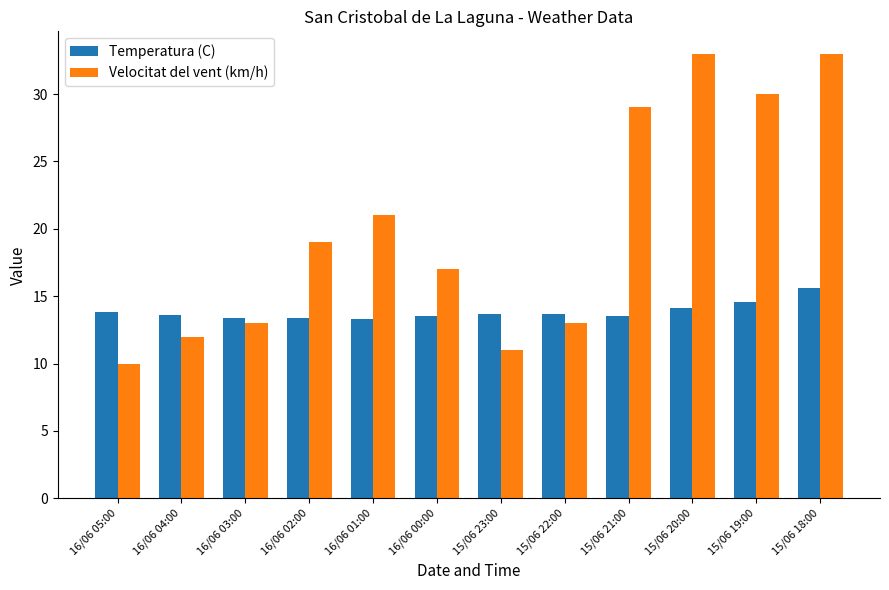

How many series are shown in this chart?

2